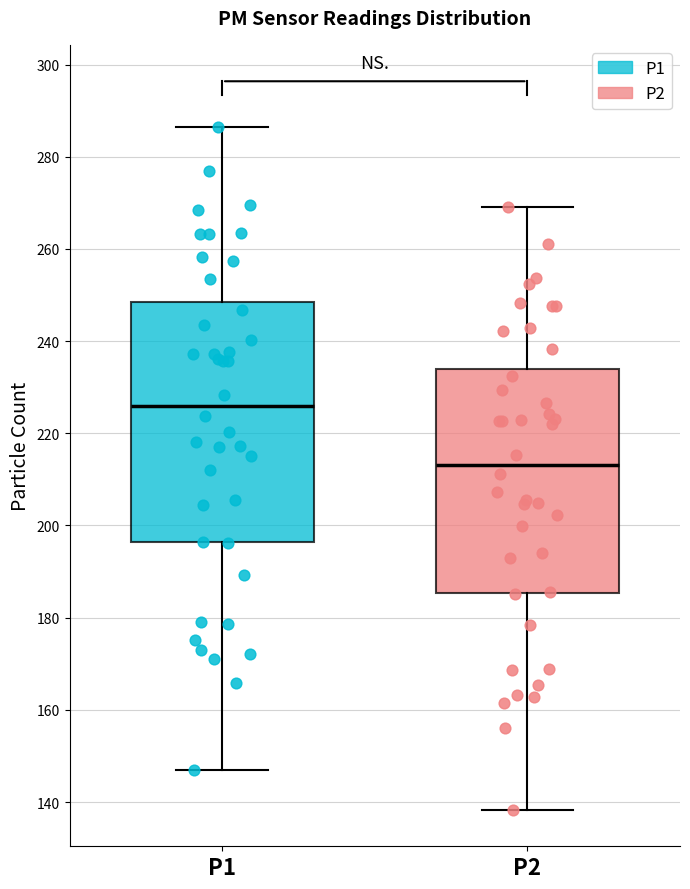

Comparing the boxes themselves (not the whiskers), which one is the tallest?

P1